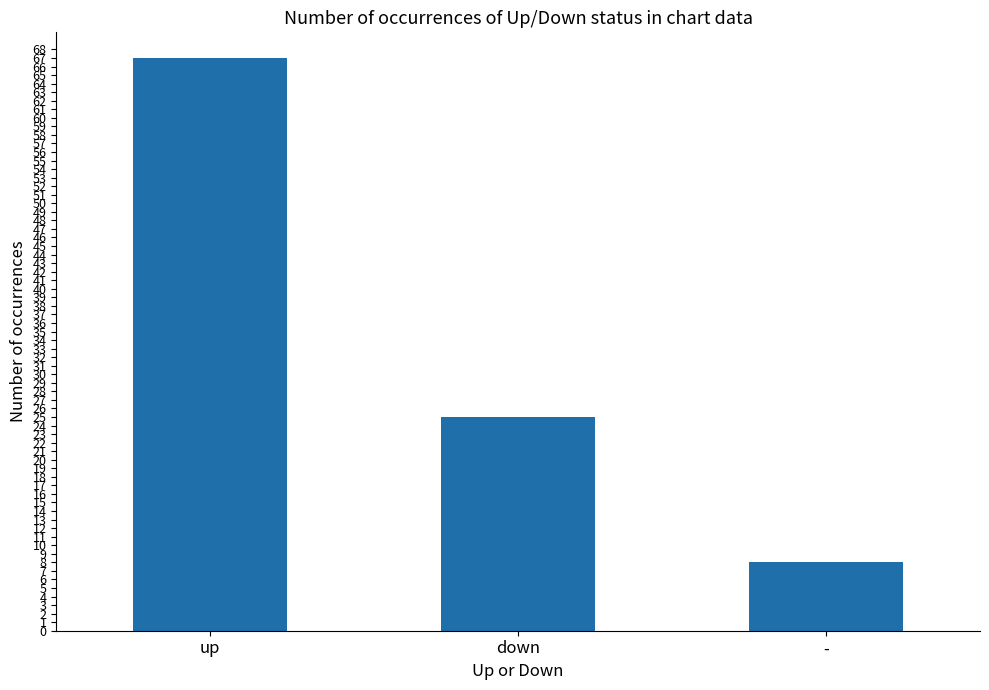

Where is the data nearest to the value 37?

down